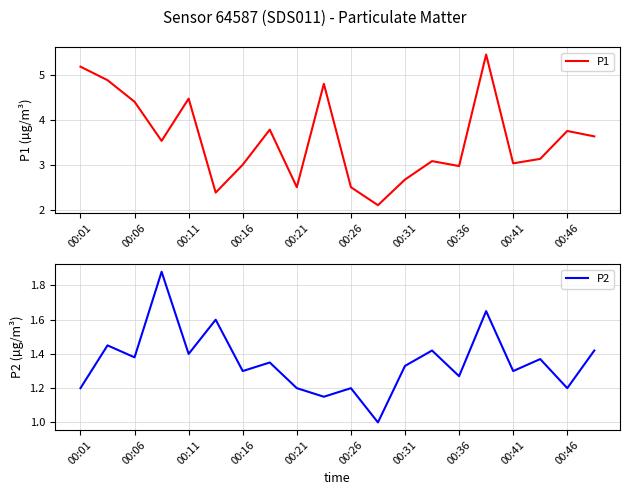

List the series in order of their overall mean, highest first.

P1, P2